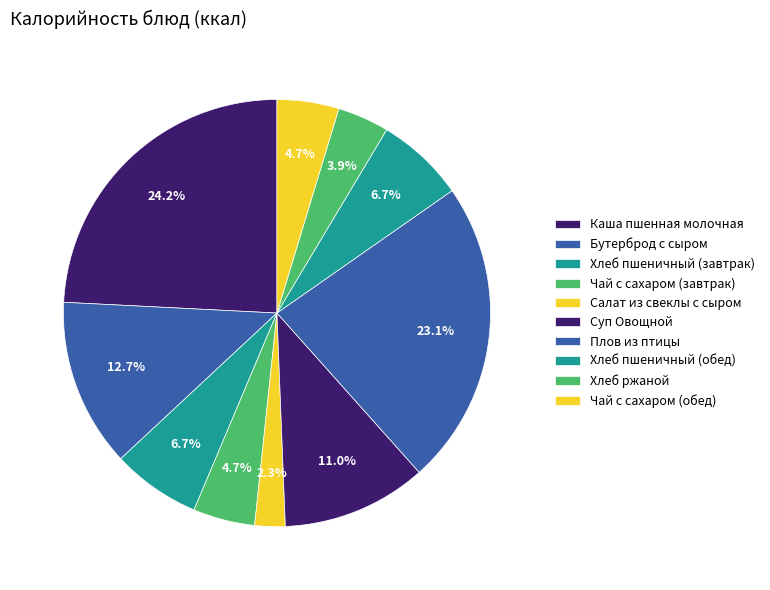

How much of the chart is everything except Салат из свеклы с сыром?

97.7%